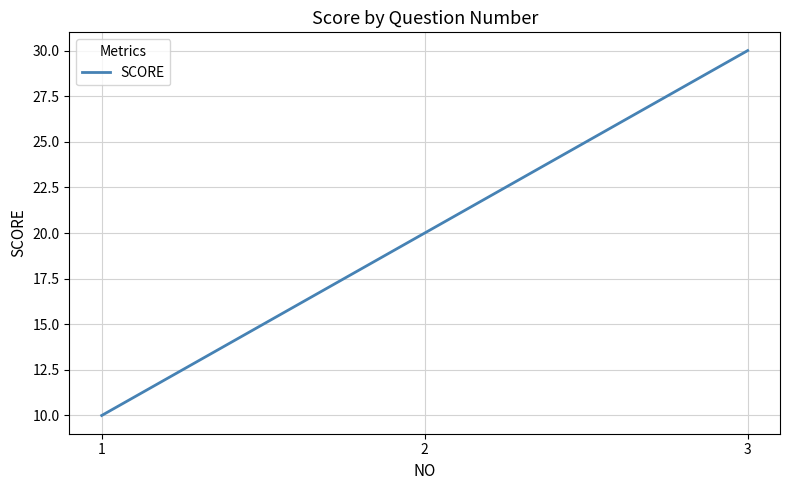

The chart shows a value of 10 at 2. True or false?

False